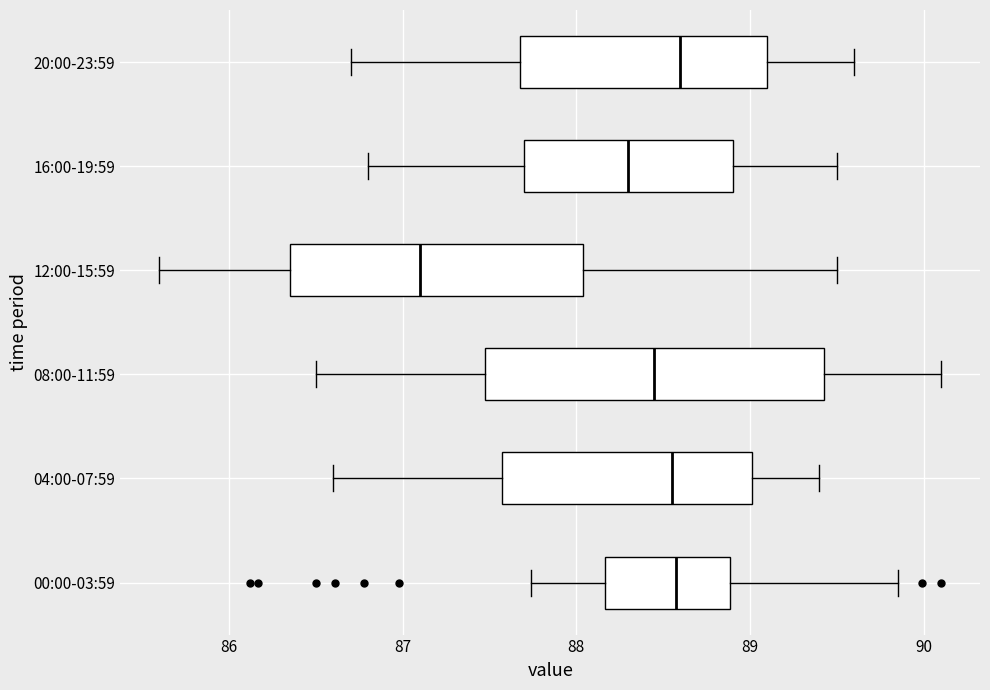

Where does the median line of the box for 00:00-03:59 sit on the x-axis? The values are not printed on the chart, so give them approximately, as read against the axis.

88.6